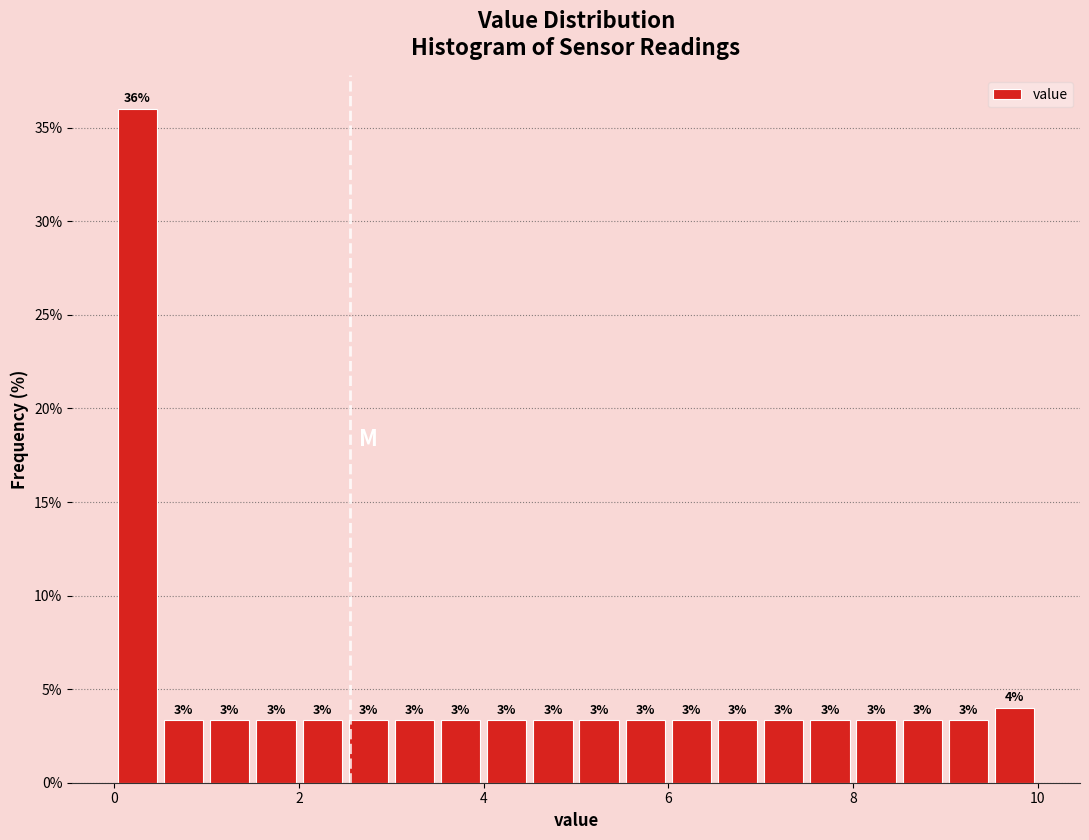

Read against the x-axis, roughly where is the centre of the tallest bar?

0.2